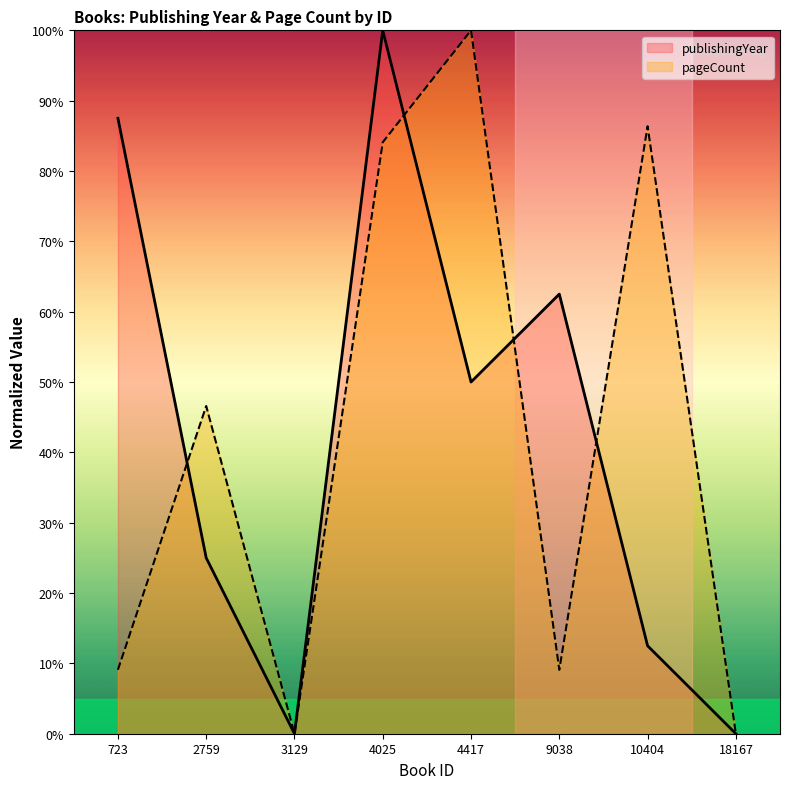

The publishingYear series shows 7.0 at 2759. True or false?

False